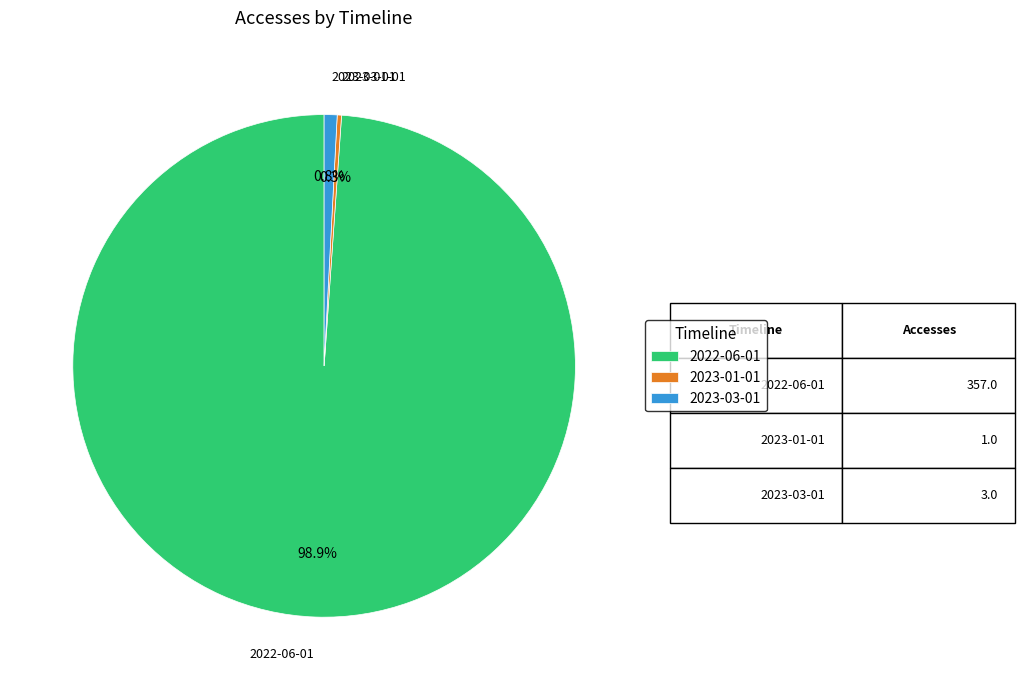

The 2023-03-01 slice represents 1% of the pie. True or false?

True